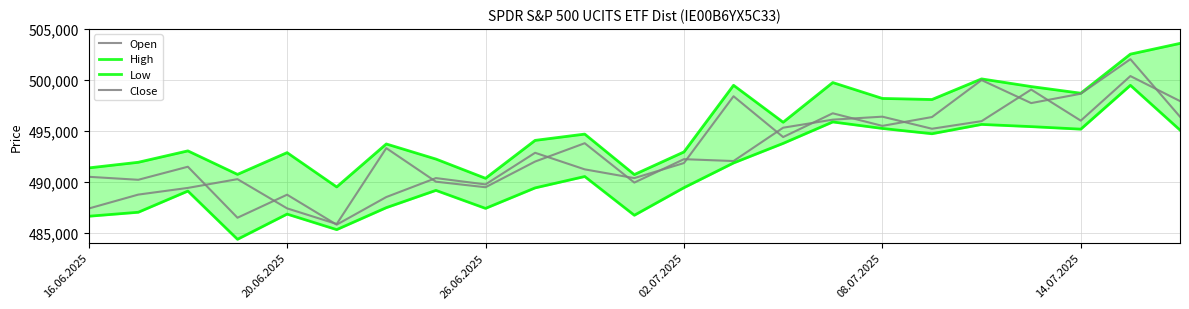

List the series in order of their peak value, lowest first.

Low, Open, Close, High